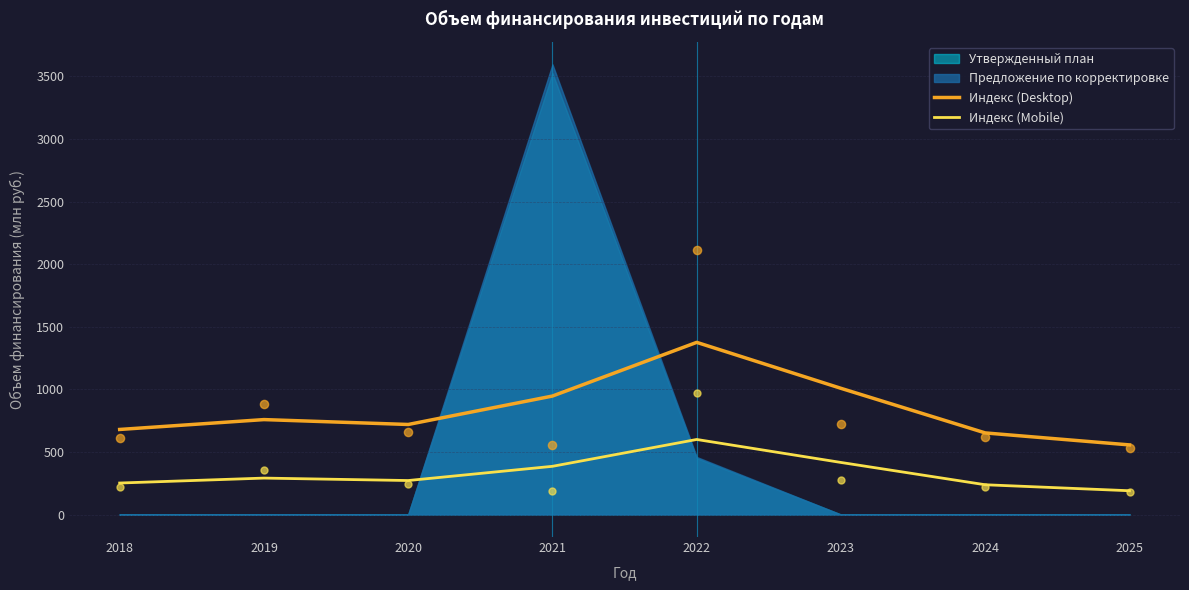

What is the total value across all series at 2025?

745.9